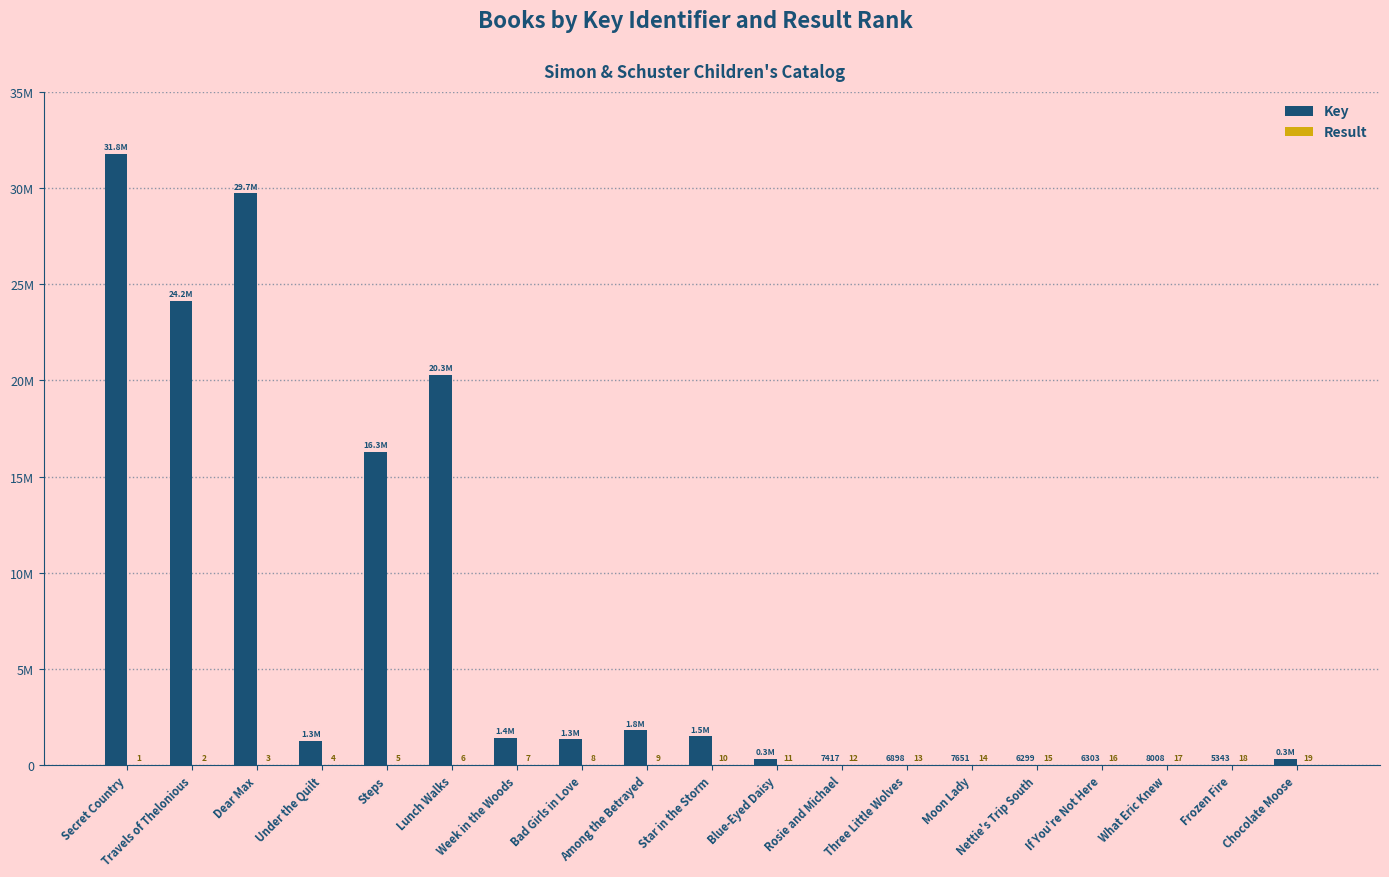

What is the difference between the Result values at What Eric Knew and Rosie and Michael?

5